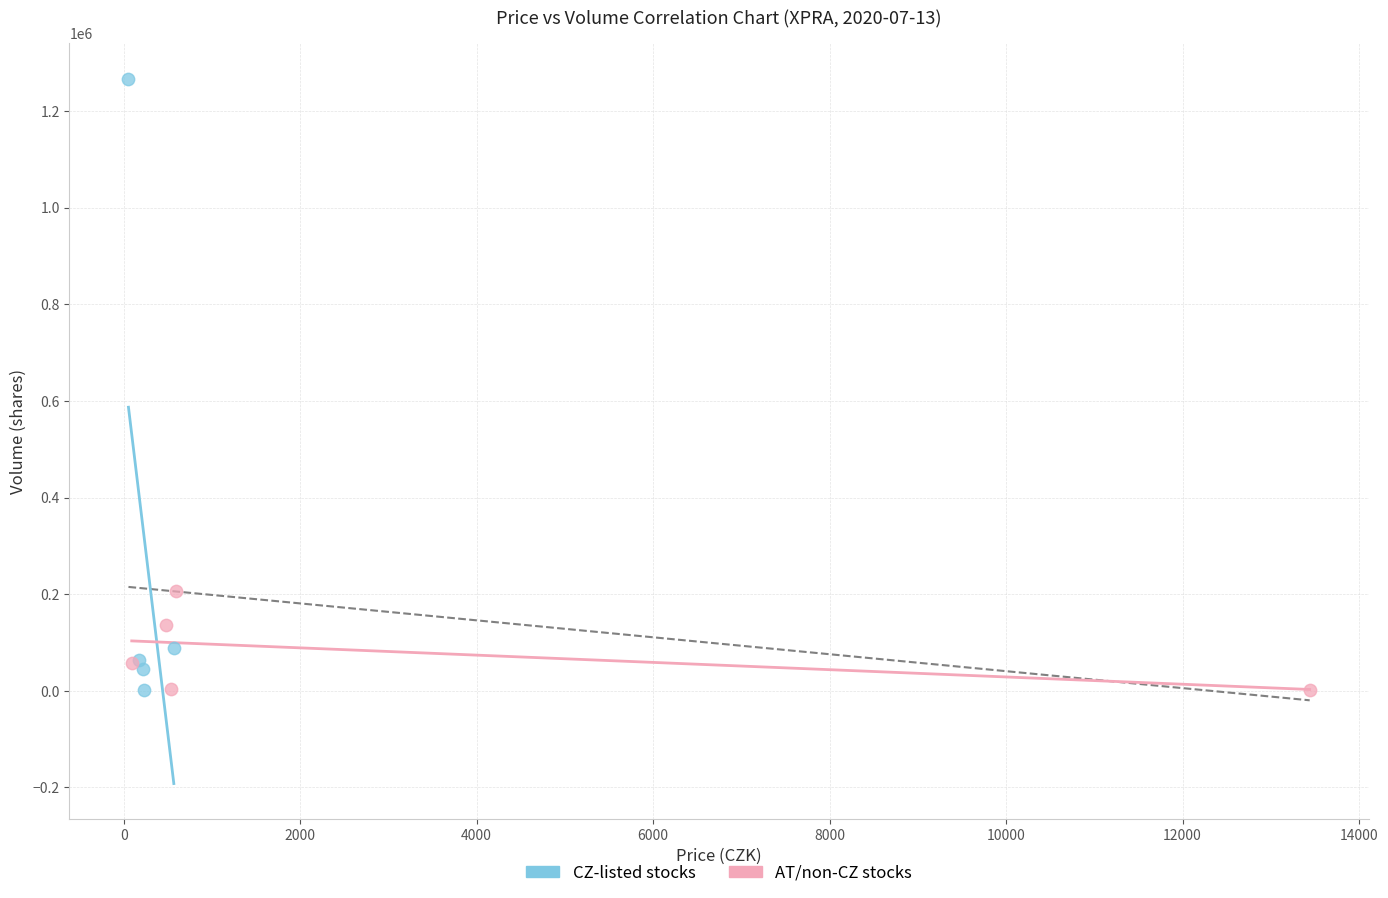

Which series contains the highest Y value?

CZ-listed stocks